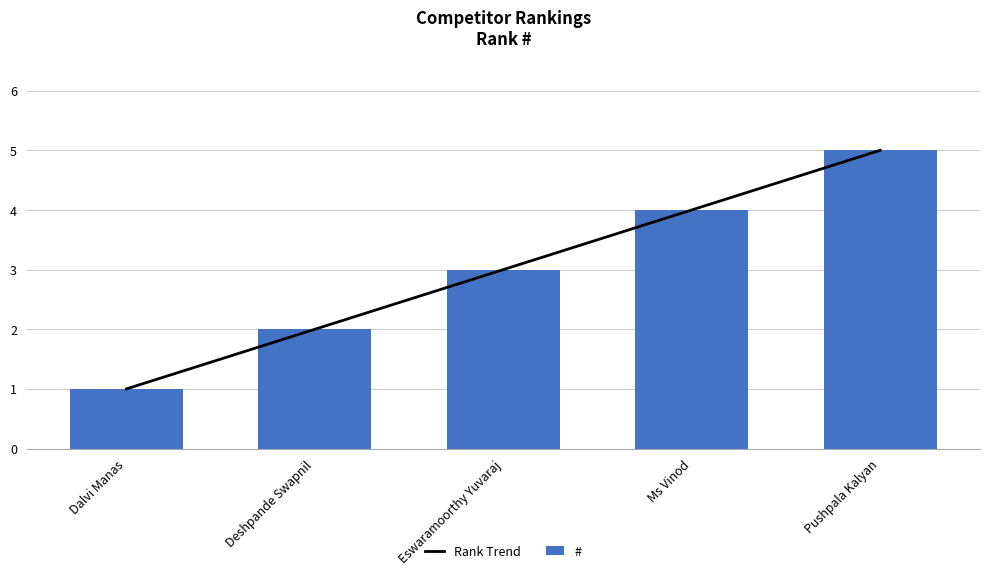

What are all the series names shown in the legend?

Rank Trend, #